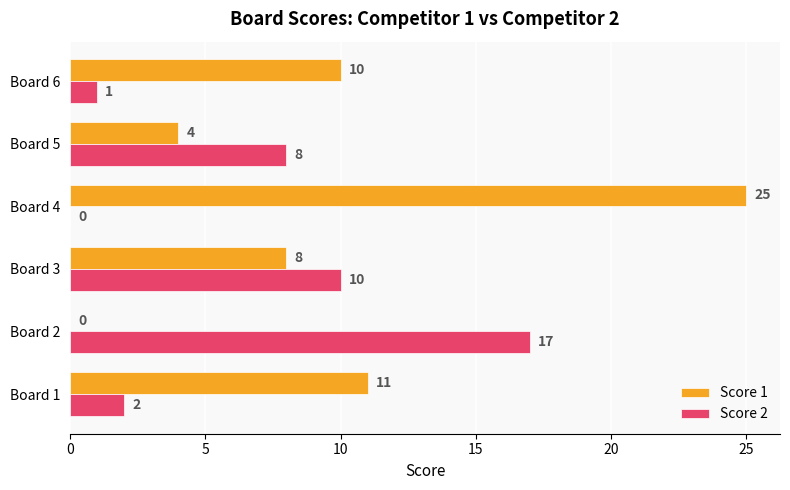

The value of Score 2 at Board 5 is 3. True or false?

False